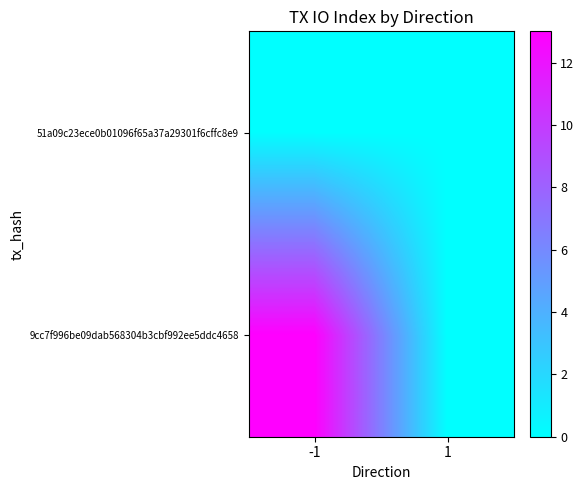

List the series in order of their peak value, lowest first.

51a09c23ece0b01096f65a37a29301f6cffc8e9, 9cc7f996be09dab568304b3cbf992ee5ddc4658